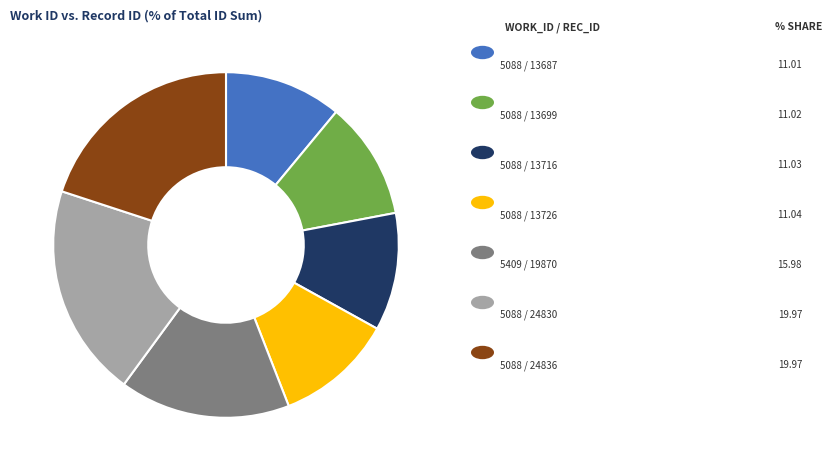

How many slices are in this pie chart?

7